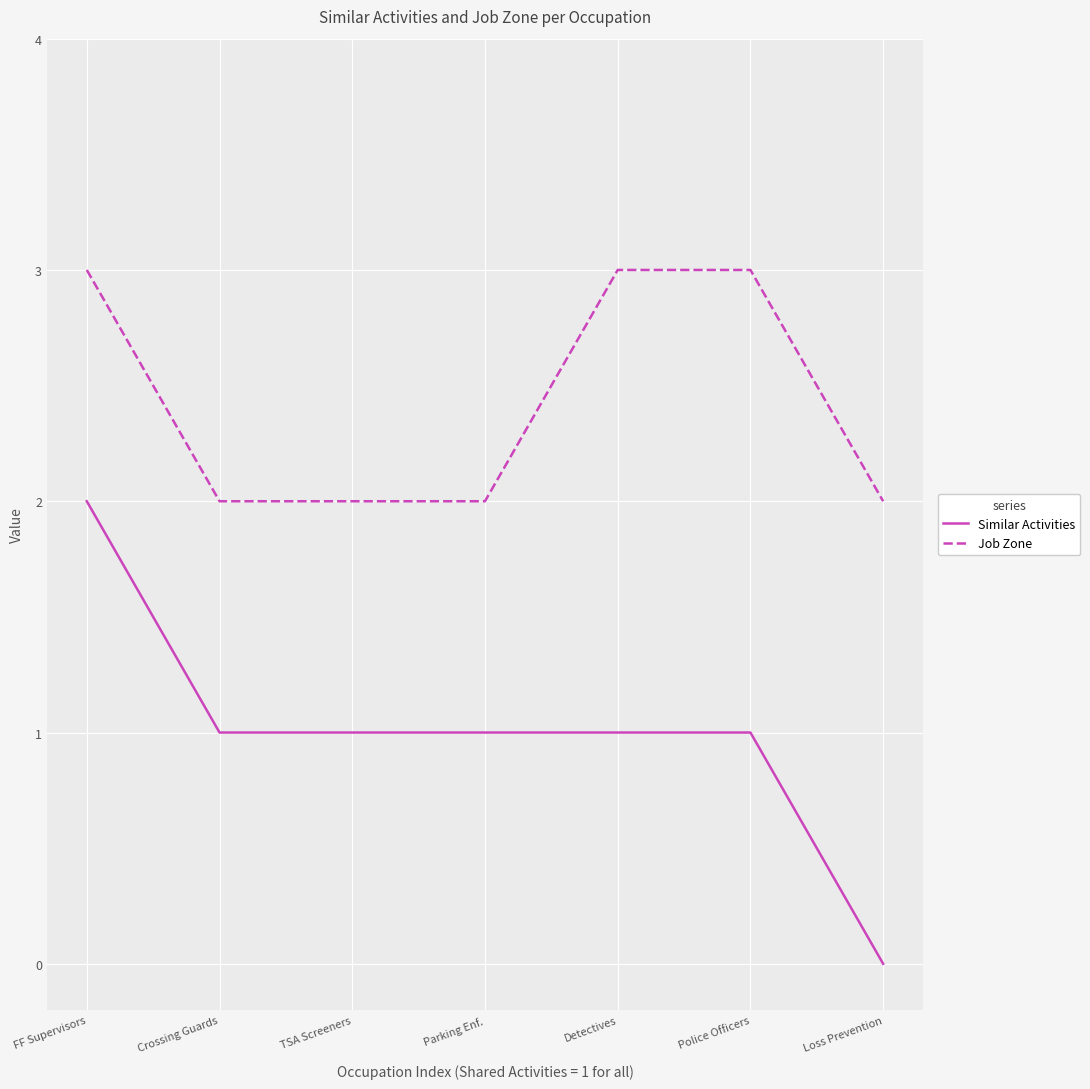

What are all the series names shown in the legend?

Similar Activities, Job Zone